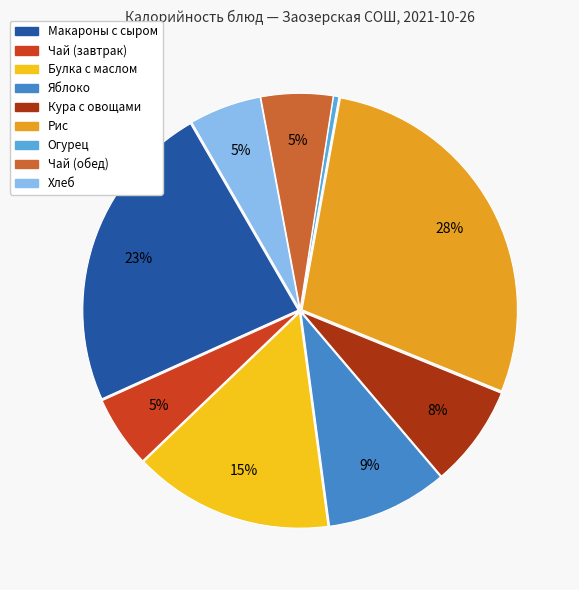

Does any single category account for the majority?

No